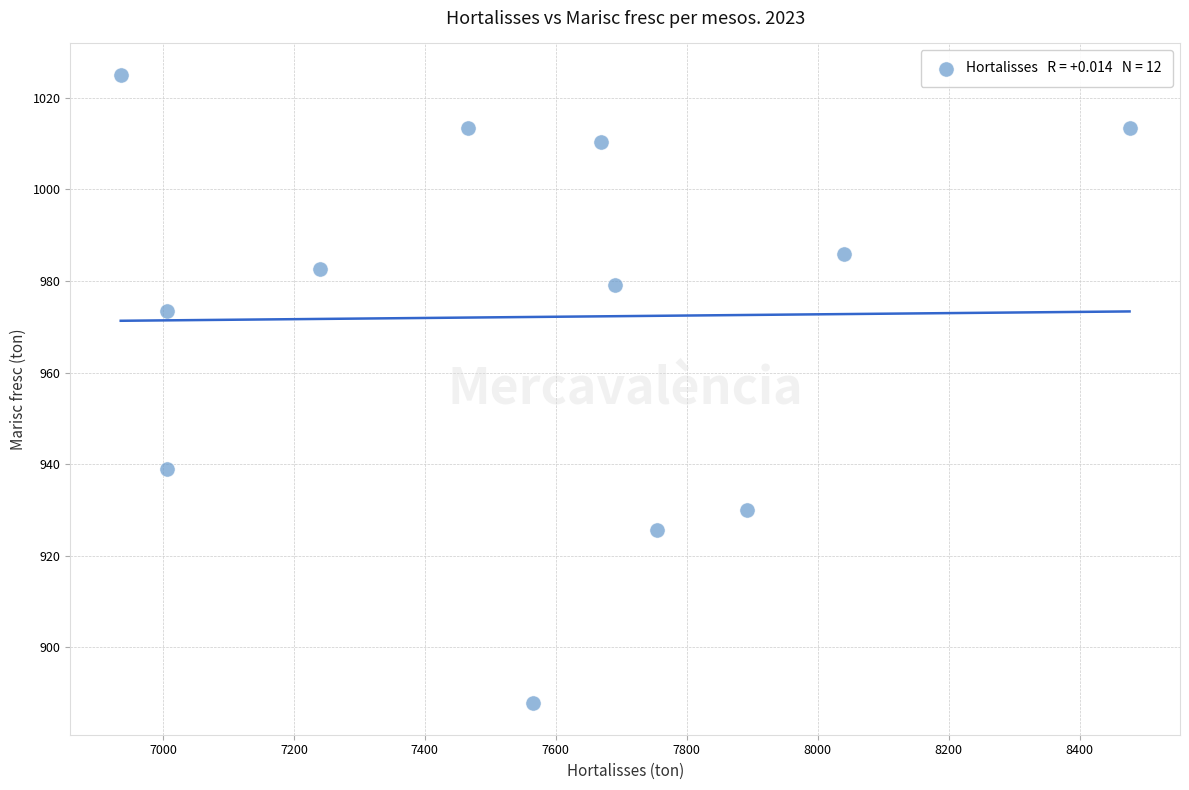

What is the range of Y values (max minus min)?

137.2